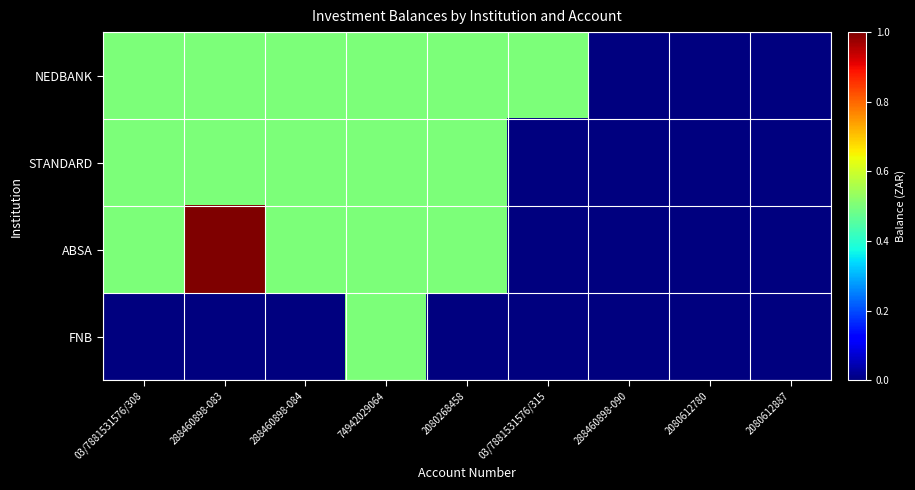

Which category has the highest value across all series?

288460898-083